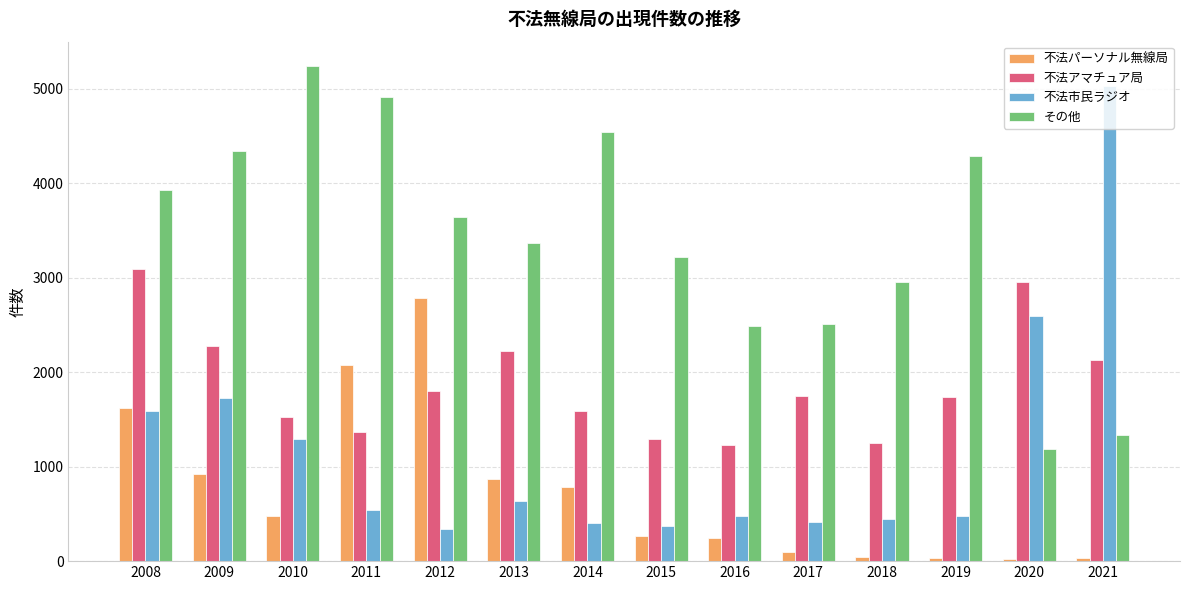

Is it true that 不法アマチュア局 equals 1749 at 2017?

True